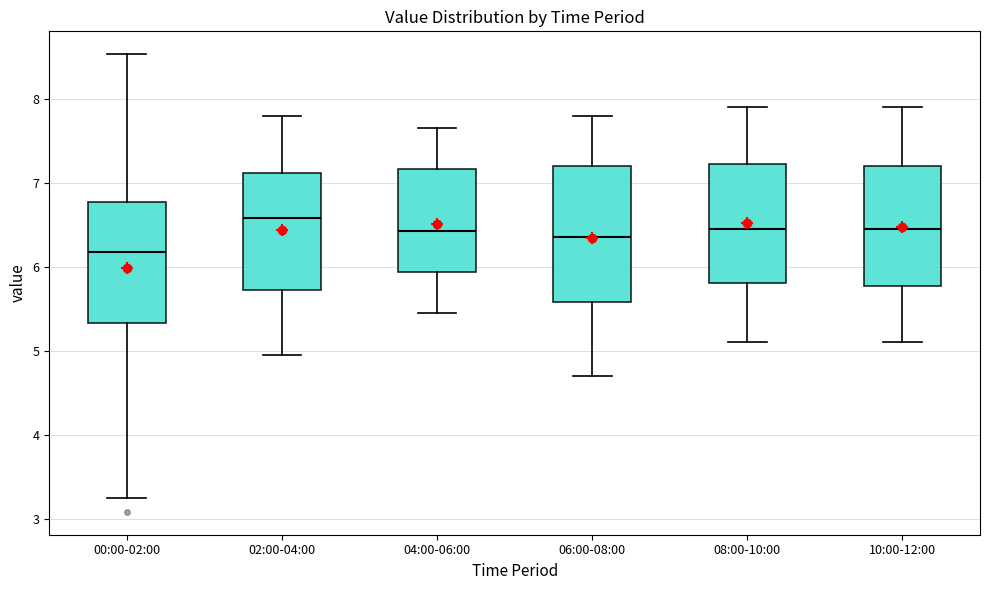

Reading left to right, read every box against the y-axis: the position of its median line, the range the box covers, and the ends of its whiskers. The values are not printed on the chart, so give them approximately, as read against the axis.

00:00-02:00: median 6.2, box 5.3 to 6.8, whiskers 3.3 to 8.5
02:00-04:00: median 6.6, box 5.7 to 7.1, whiskers 5.0 to 7.8
04:00-06:00: median 6.4, box 5.9 to 7.2, whiskers 5.5 to 7.7
06:00-08:00: median 6.4, box 5.6 to 7.2, whiskers 4.7 to 7.8
08:00-10:00: median 6.5, box 5.8 to 7.2, whiskers 5.1 to 7.9
10:00-12:00: median 6.5, box 5.8 to 7.2, whiskers 5.1 to 7.9